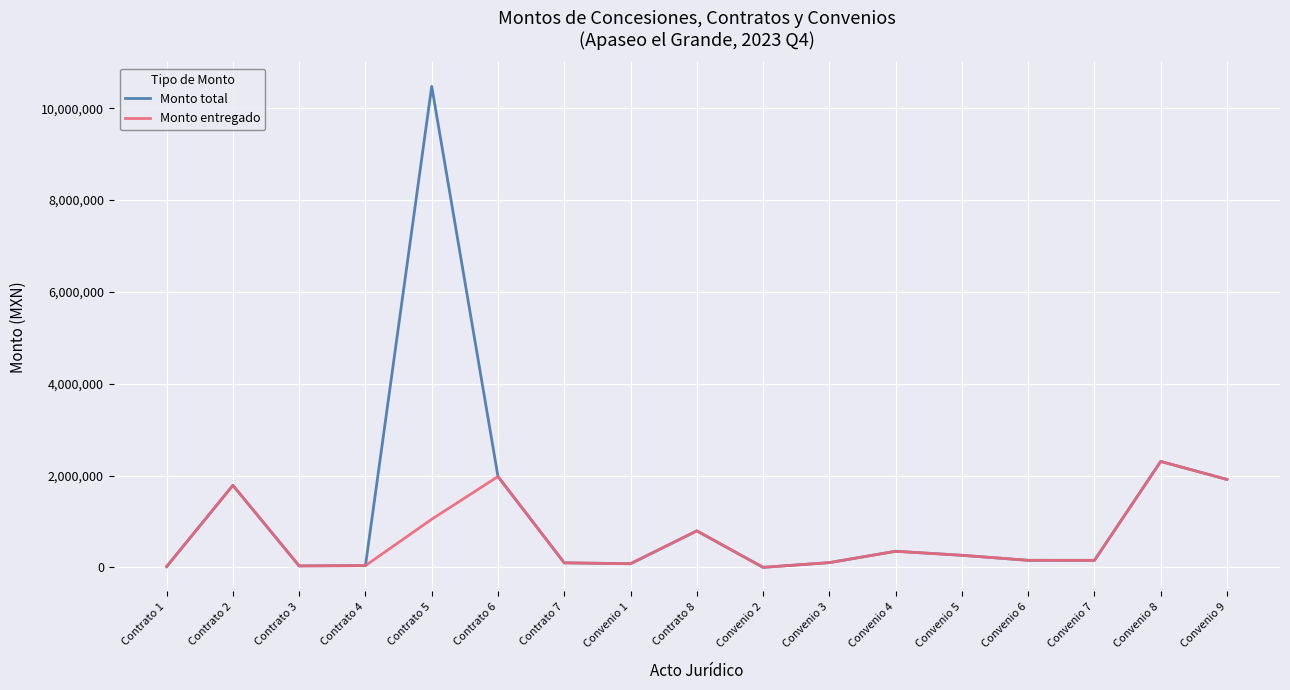

Which category has the highest value across all series?

Contrato 5